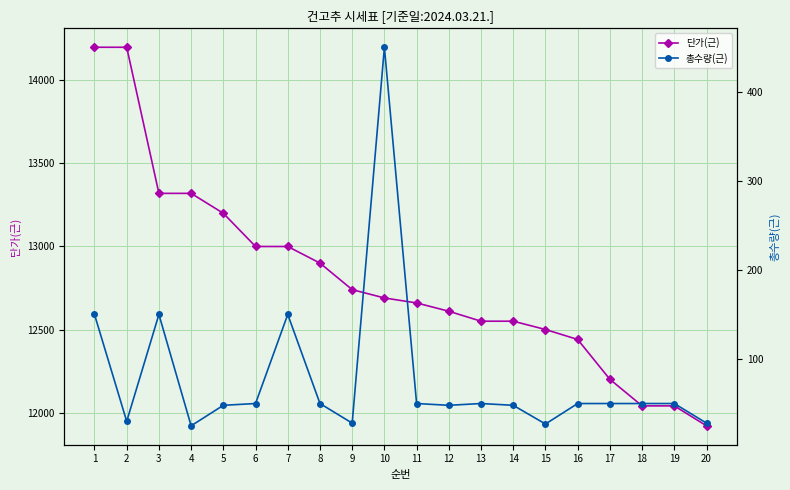

What are all the series names shown in the legend?

단가(근), 총수량(근)